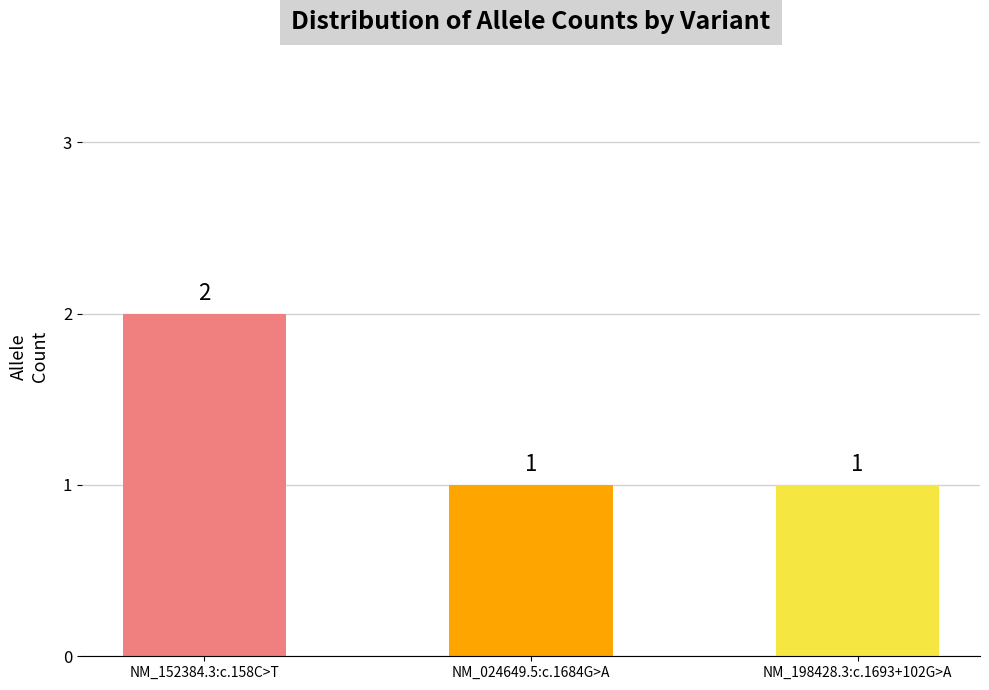

Count the number of categories in the chart.

3